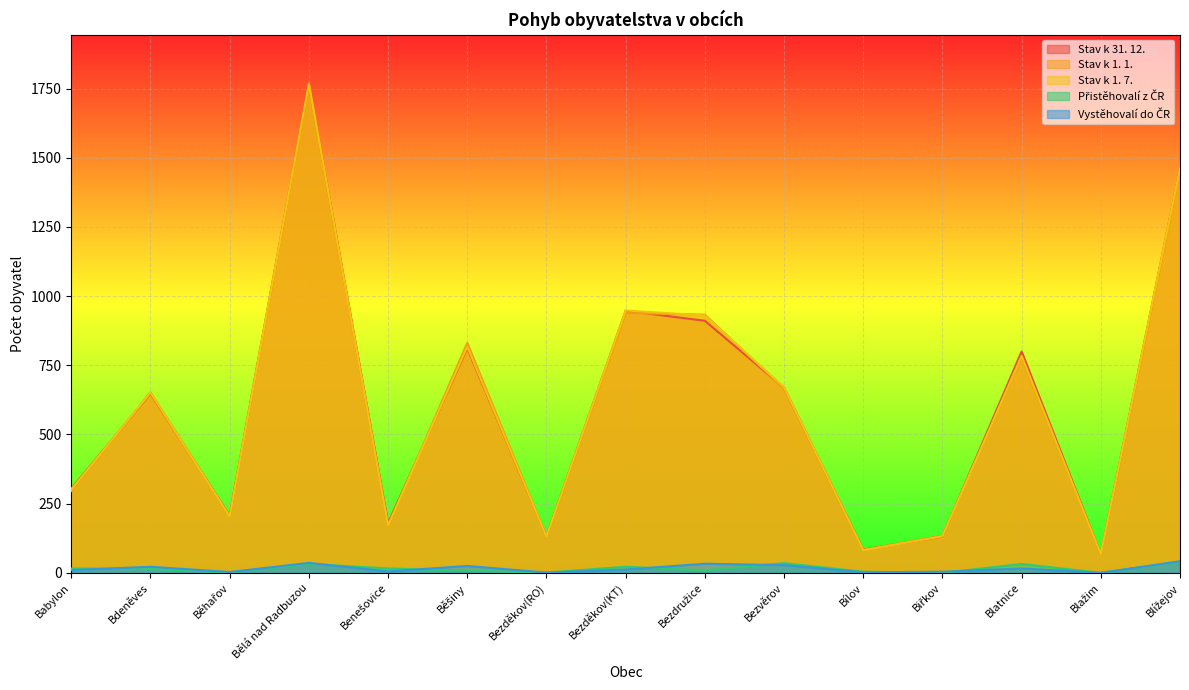

Does the chart display data point markers on the line(s)?

No